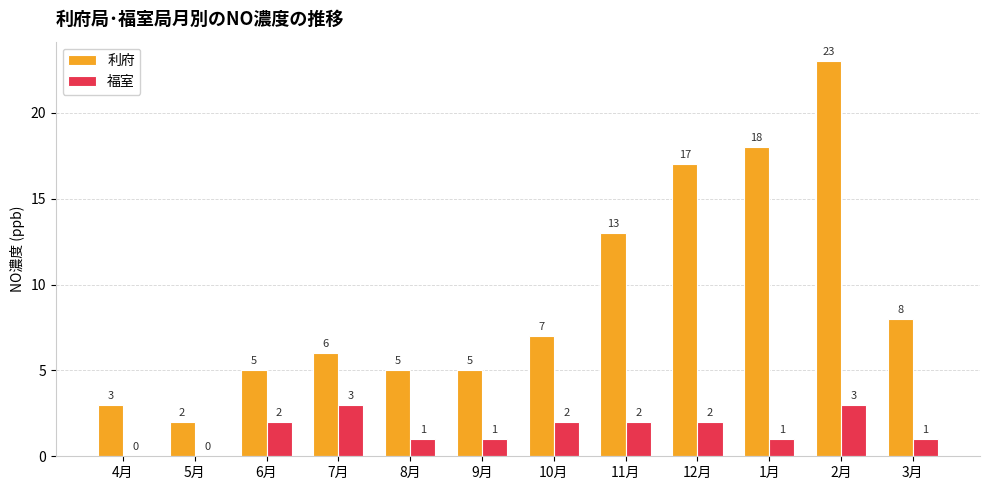

Which series changed the most between 11月 and 12月?

利府